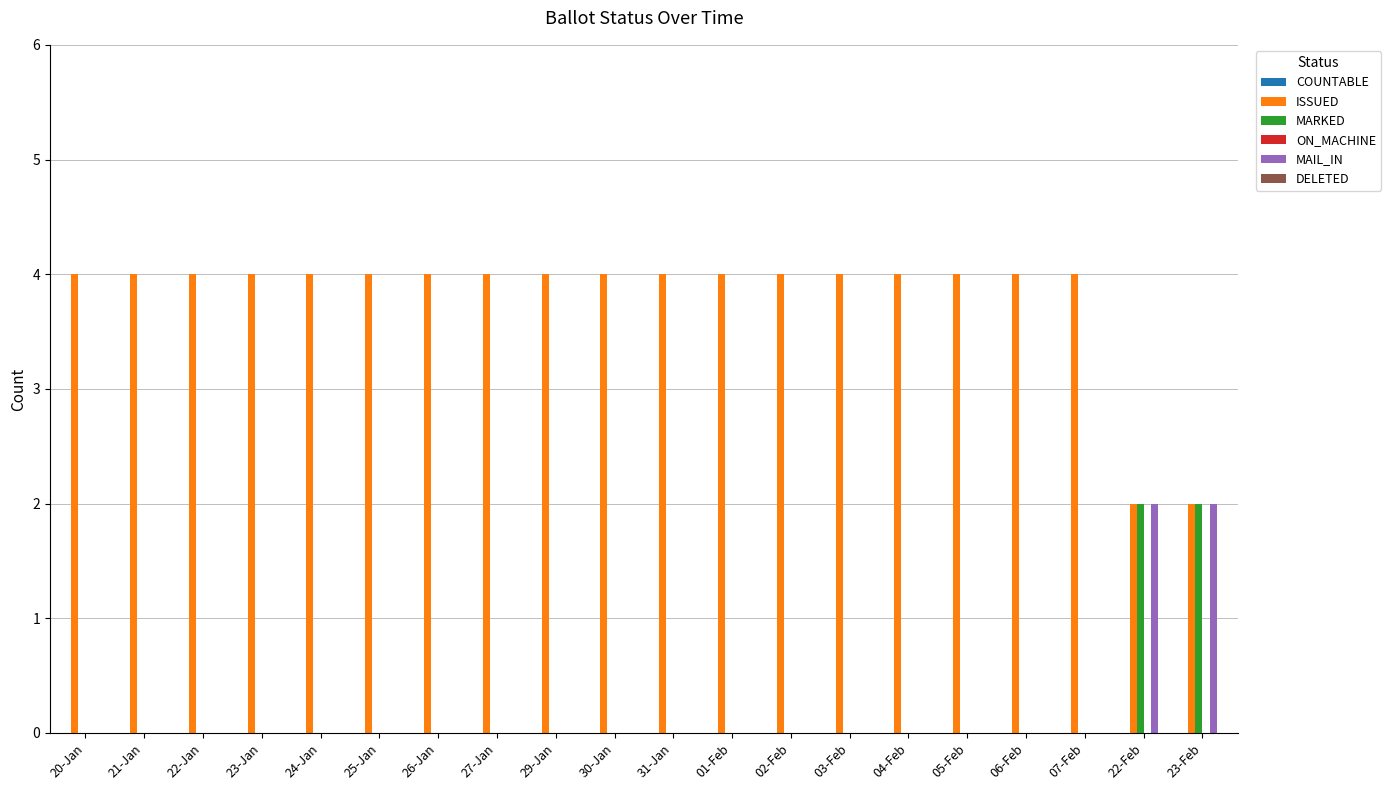

Which series has the largest total across all categories?

ISSUED